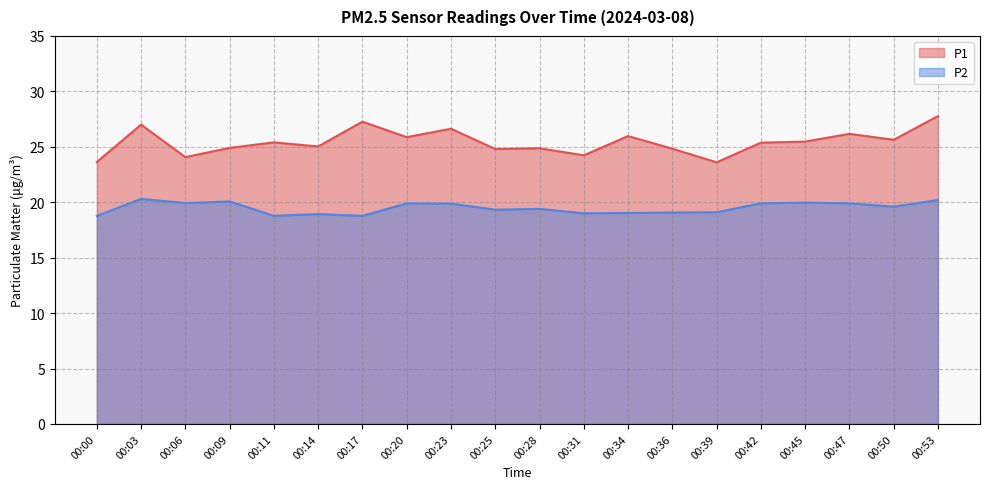

What is the greatest value displayed?

27.8